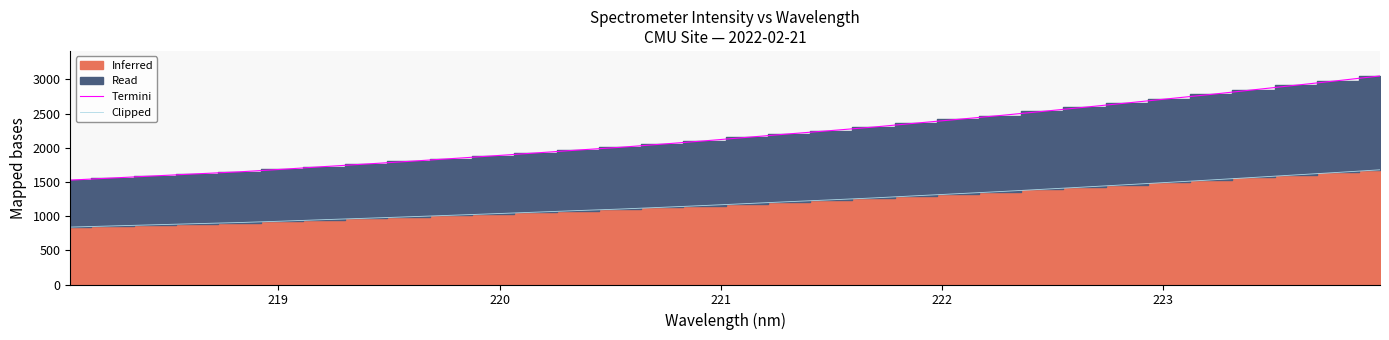

True or false: Clipped and Termini cross at least once.

False